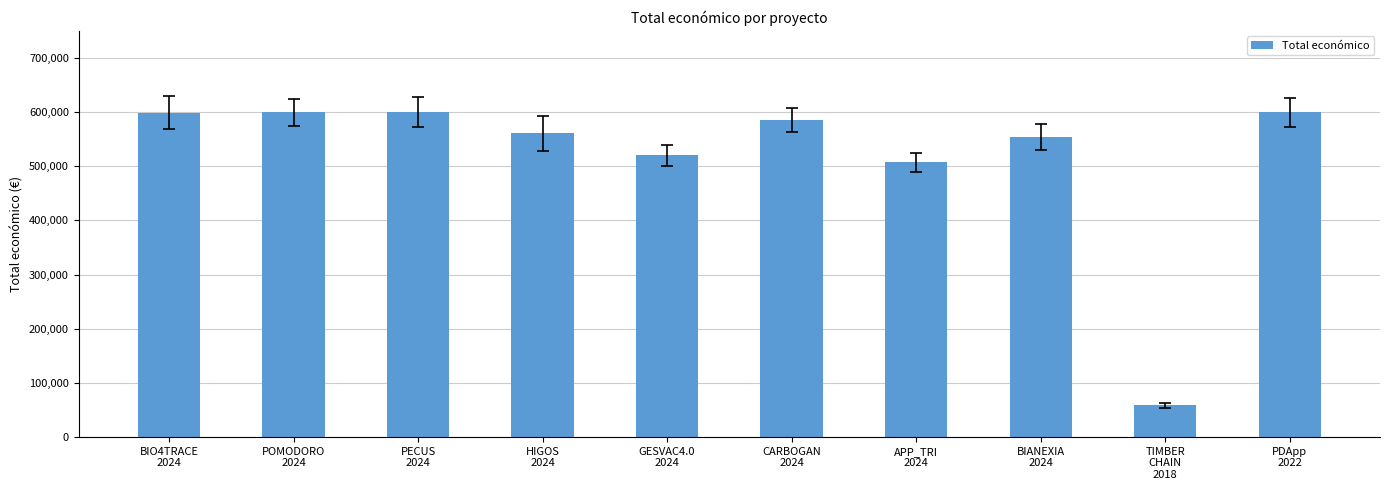

Which label corresponds to the smallest value in the chart?

TIMBER
CHAIN
2018